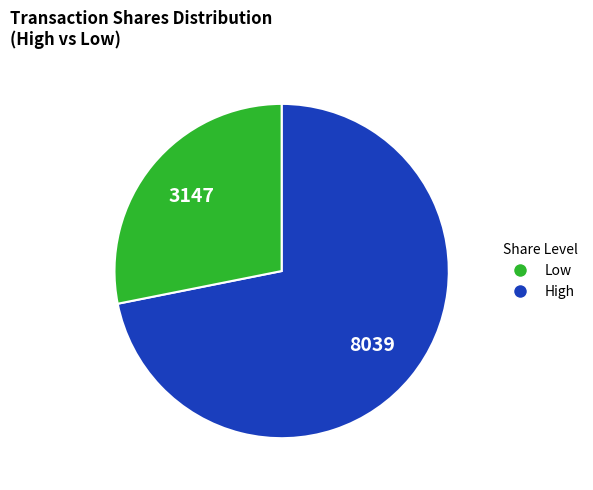

Is there a majority slice in this chart?

Yes